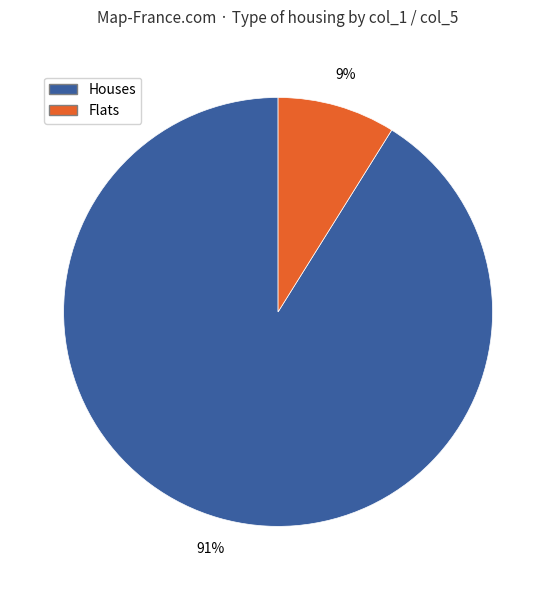

How many slices are in this pie chart?

2